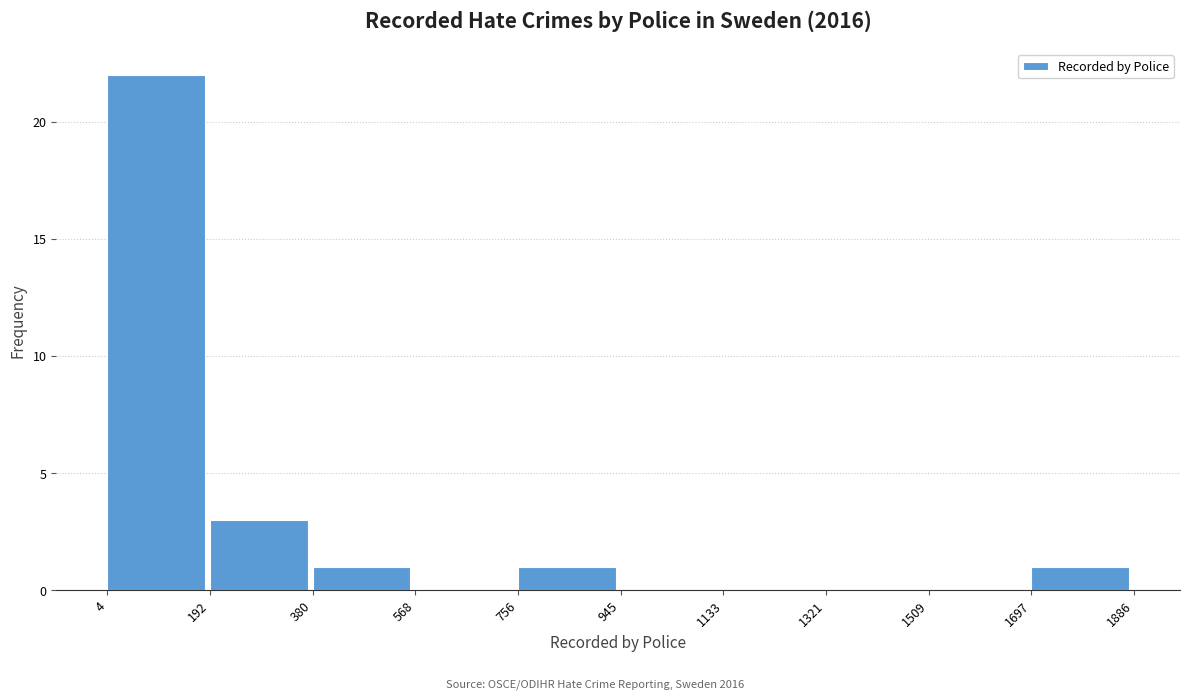

Reading left to right, list every bar in this chart as the range it spans on the x-axis followed by its height. The values are not printed on the chart, so give them approximately, as read against the axis.

4 to 192: 22
192 to 380: 3
380 to 568: 1
568 to 756: 0
756 to 945: 1
945 to 1133: 0
1133 to 1321: 0
1321 to 1509: 0
1509 to 1697: 0
1697 to 1886: 1